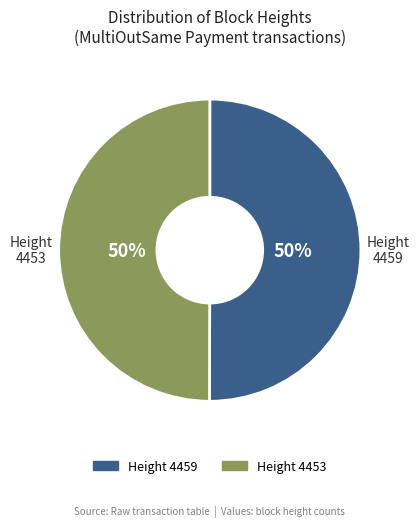

To the nearest percent, what is the average slice percentage?

50%